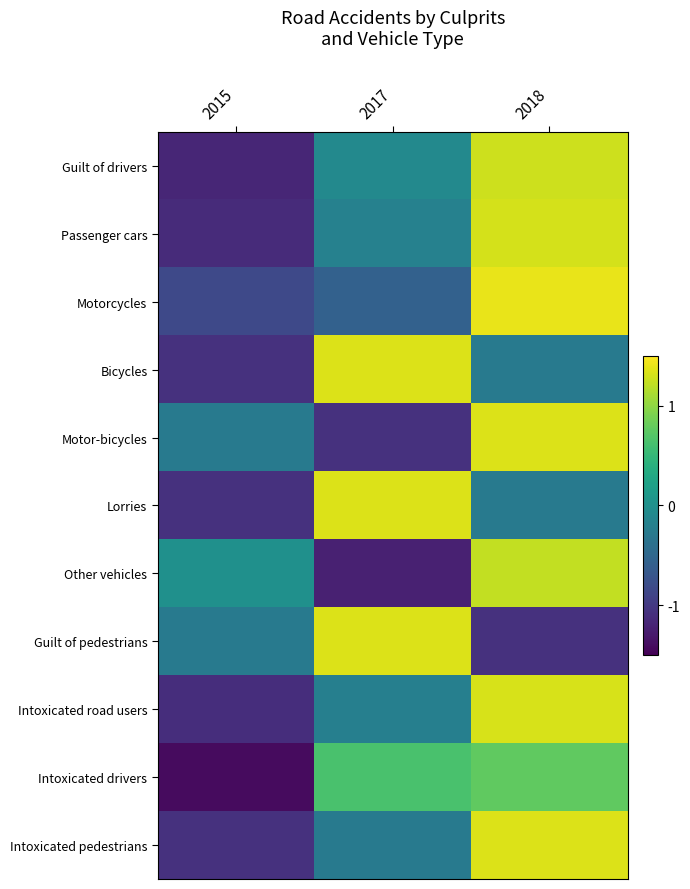

What is the total value across all series at 2018?

8.4